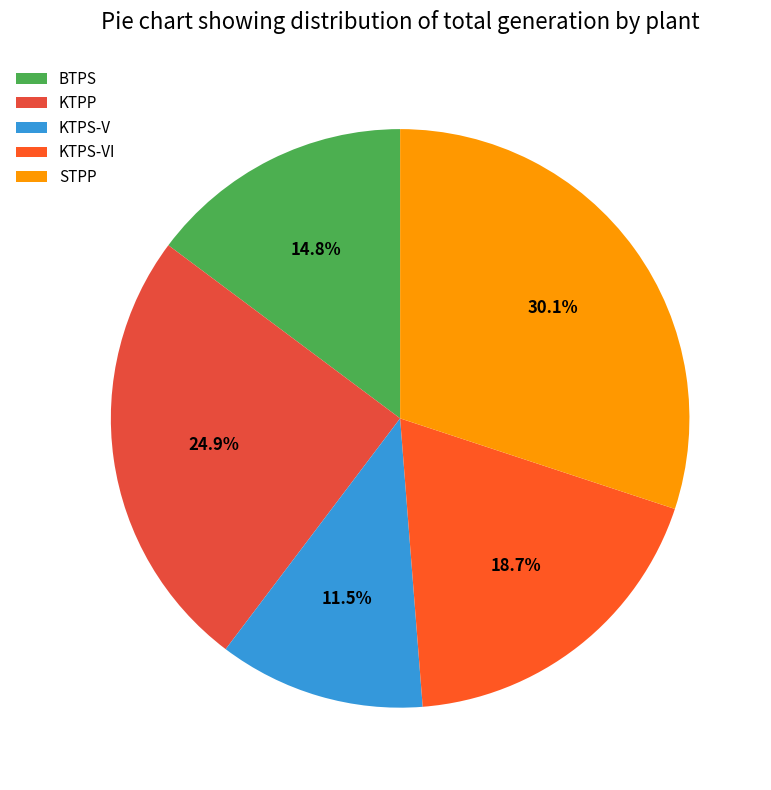

Does KTPS-V represent more than half of the total?

No